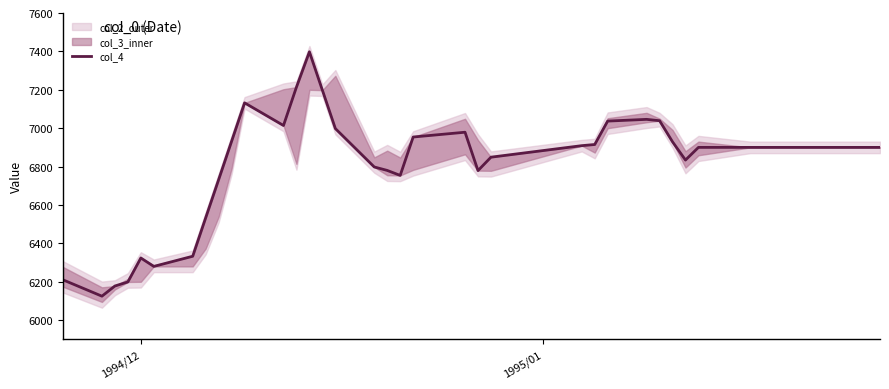

Reading left to right, transcribe all the data shown in this chart.

6210	6125	6178	6199	6324	6280	6333	6533	6732	6932	7132	7014	7214	7398	7198	6998	6798	6780	6754	6954	6979	6779	6849	6909	6915	7037	7046	7039	6929	6834	6900	6900	6900	6900	6900	6900	6900	6900	6900	6900